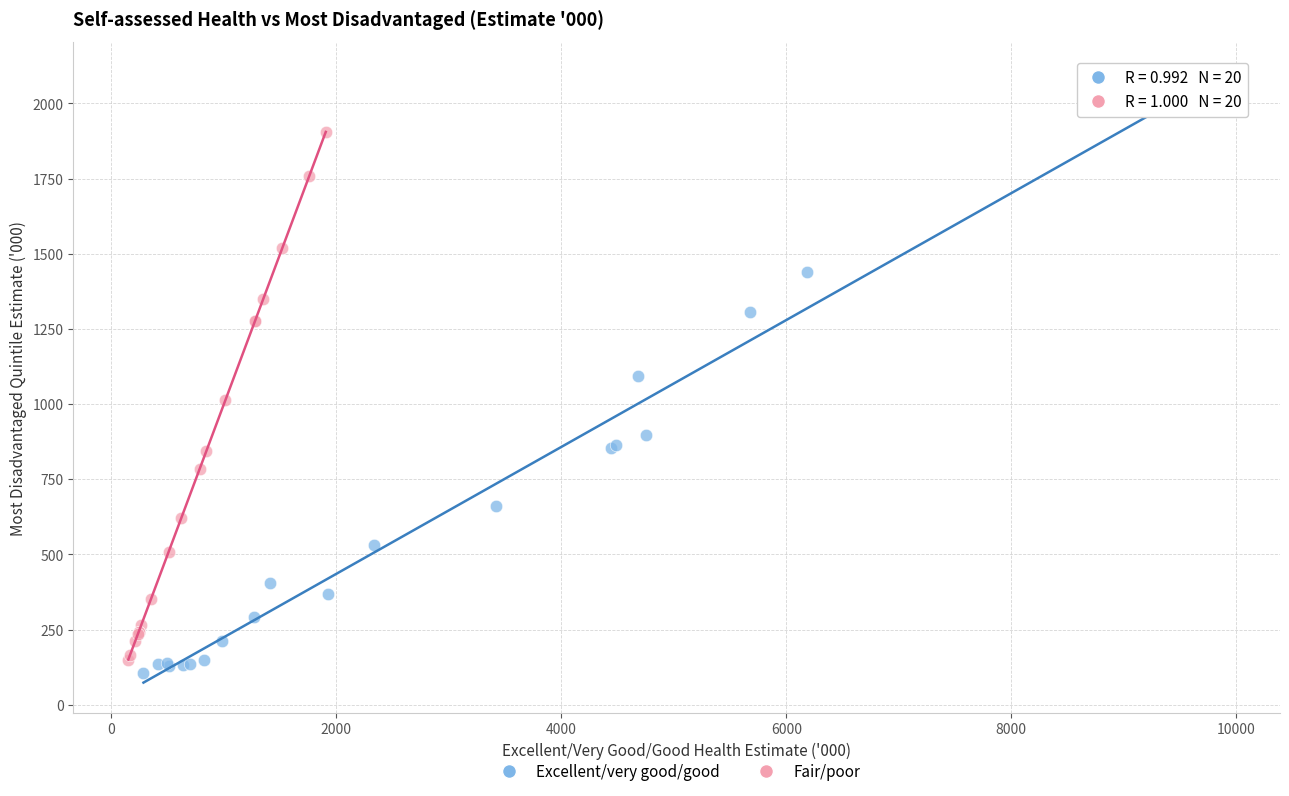

Which series contains the lowest Y value?

Excellent/very good/good